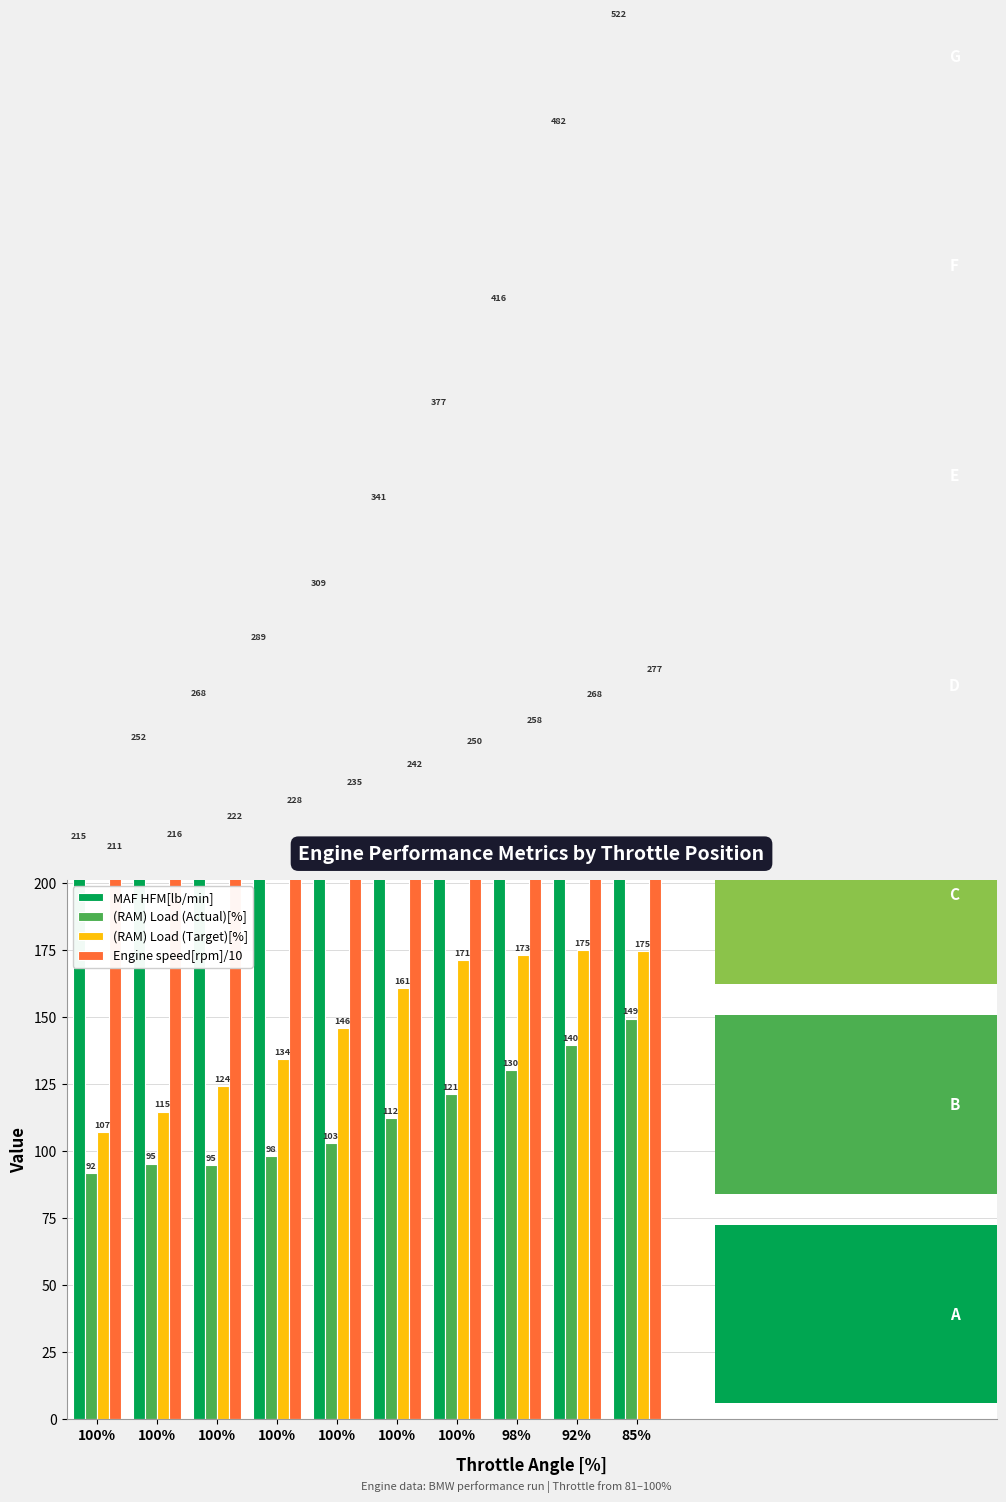

The Engine speed[rpm]/10 series shows 60.4 at 100%. True or false?

False